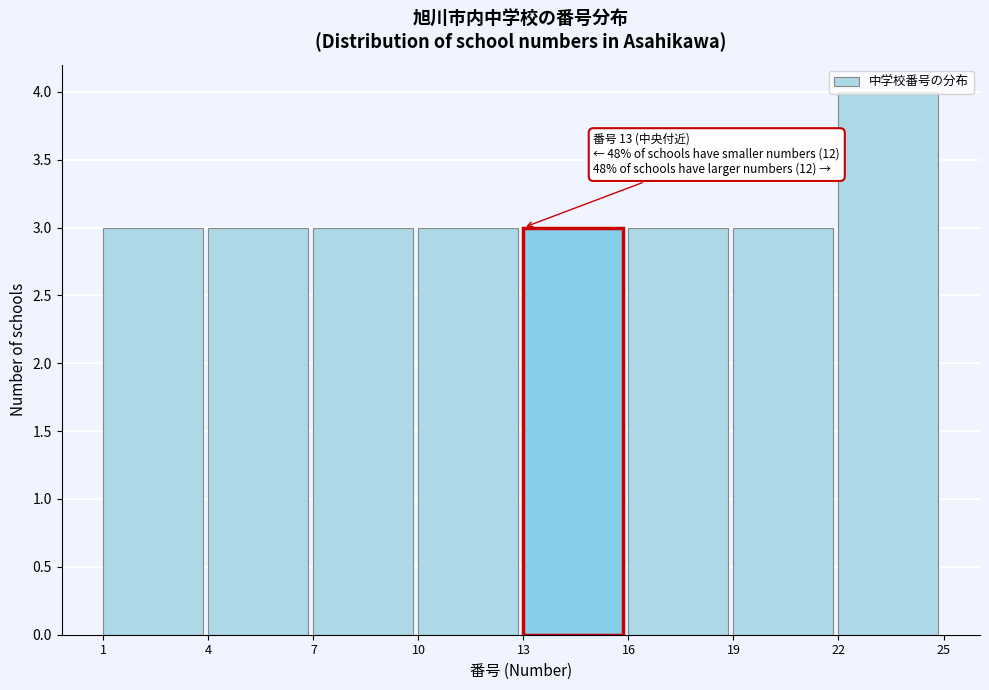

Which range on the x-axis has the tallest bar?

22 to 25